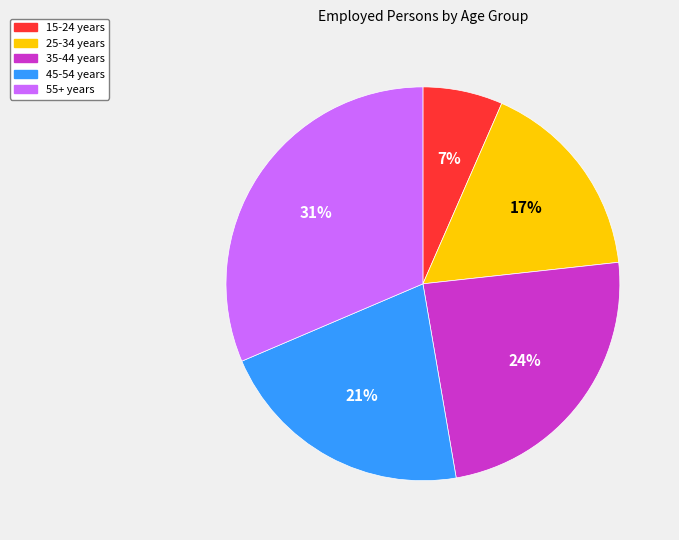

Is there any slice that represents more than half of the pie?

No